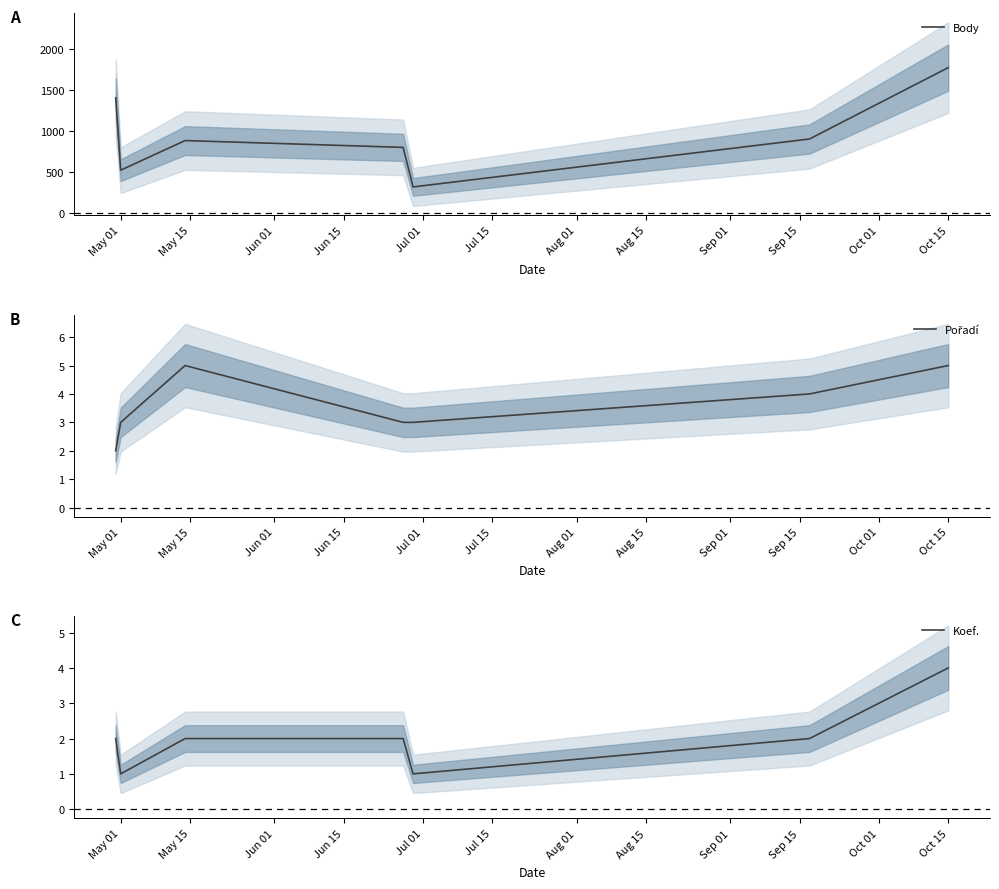

What is the average value of the Pořadí series?

4